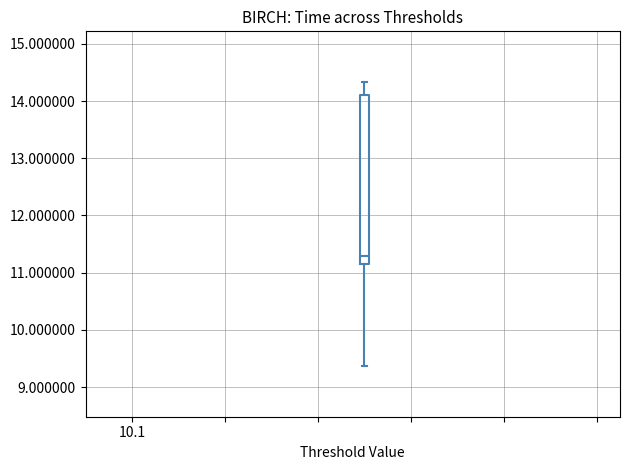

Where is the lower edge of the box on the y-axis? The values are not printed on the chart, so give them approximately, as read against the axis.

11.1